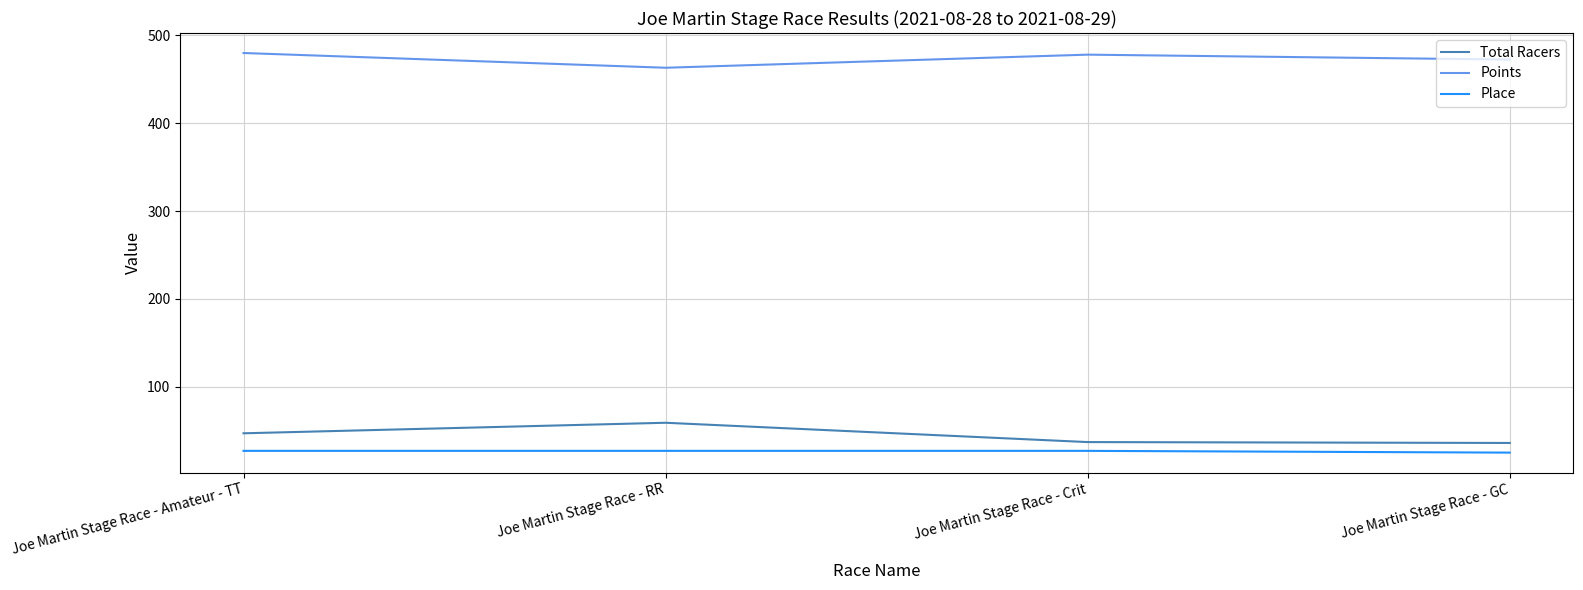

In Points, how many points are lower than both neighbors (excluding endpoints)?

1